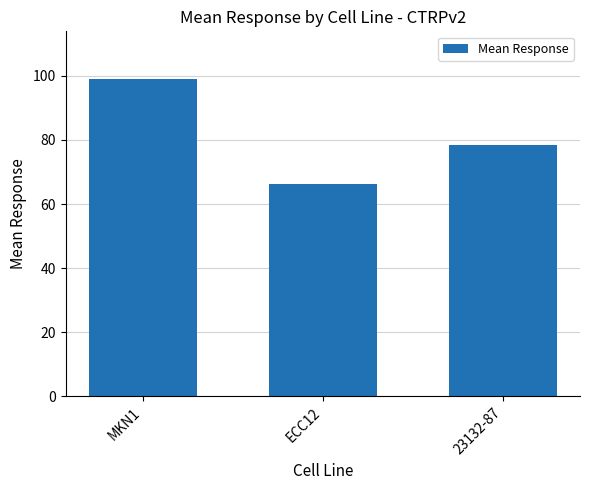

What is the average value?

81.2